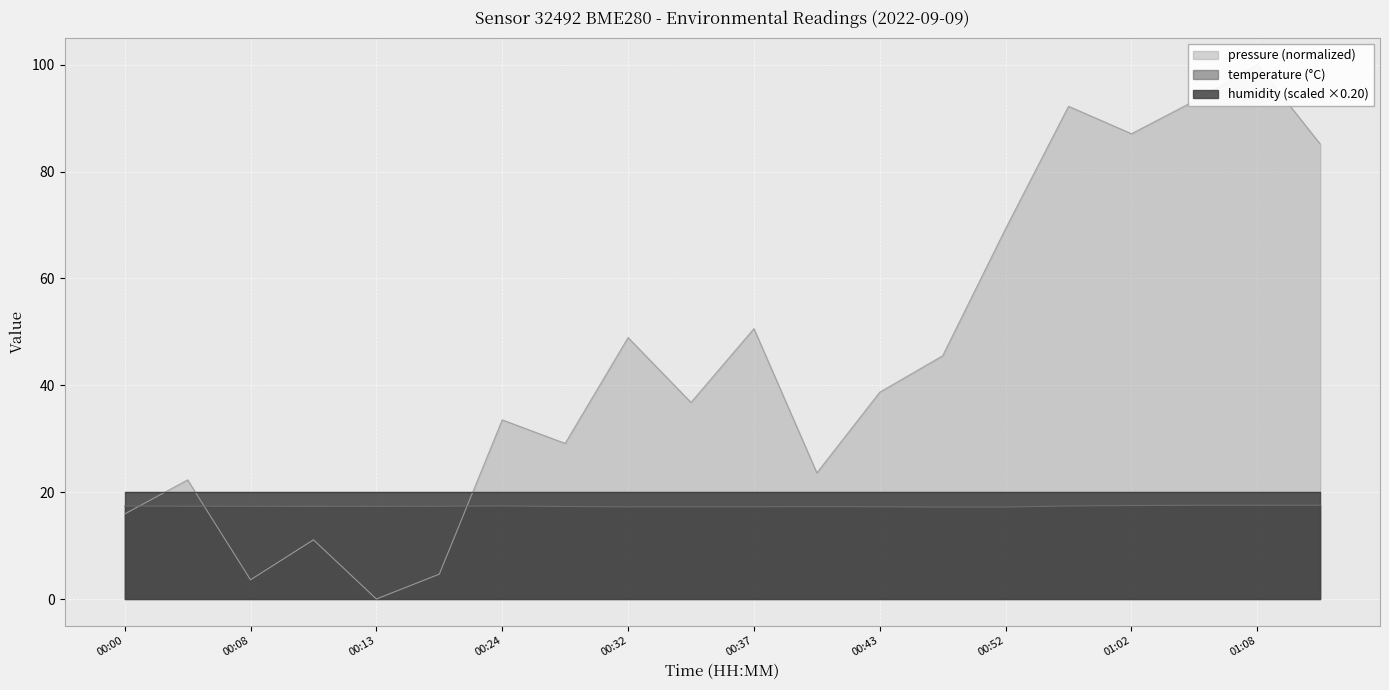

Which category has the highest value in the temperature series?

01:08